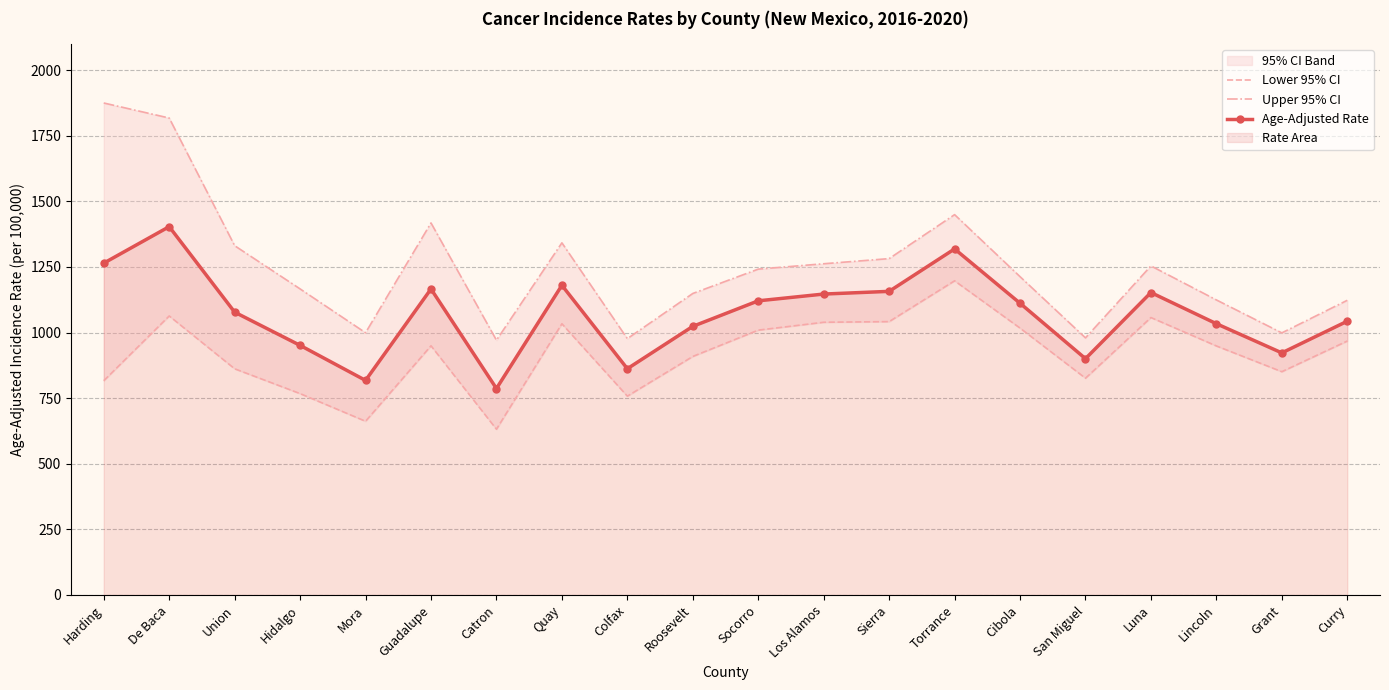

True or false: Lower 95% CI and Age-Adjusted Rate cross at least once.

False